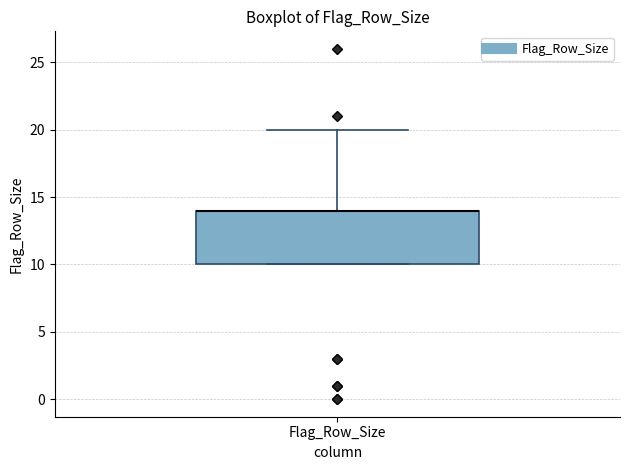

Where is the lower edge of the box for Flag_Row_Size on the y-axis? The values are not printed on the chart, so give them approximately, as read against the axis.

10